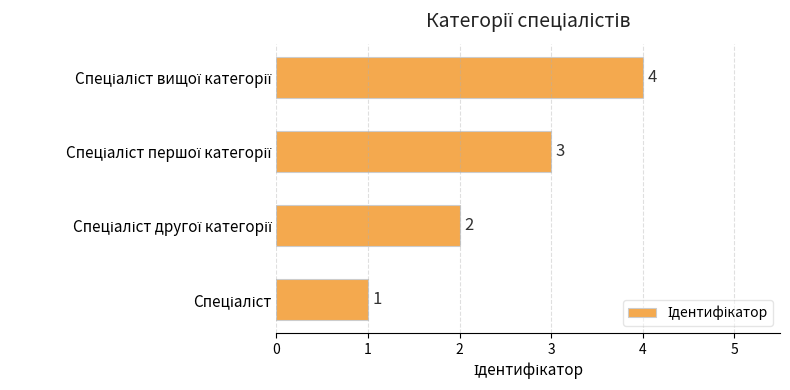

How many distinct data groups are displayed?

1